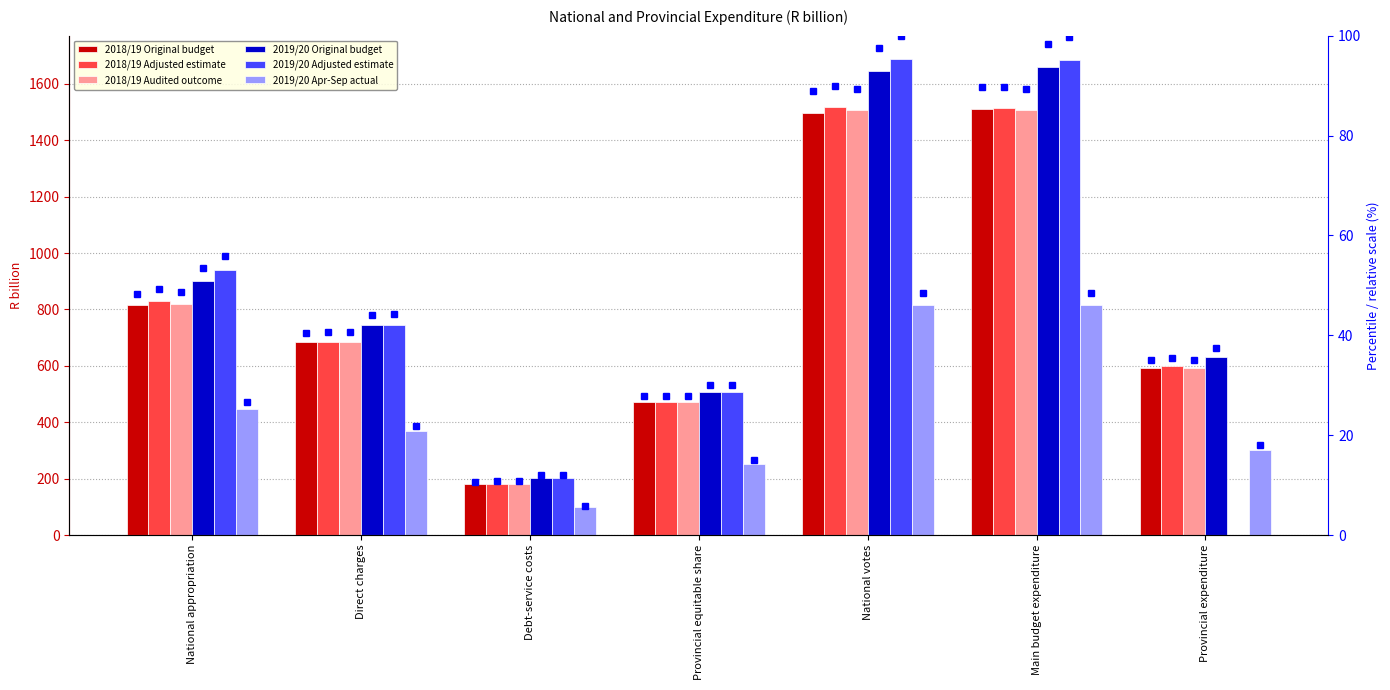

Which series has the largest total across all categories?

2019/20 Original budget